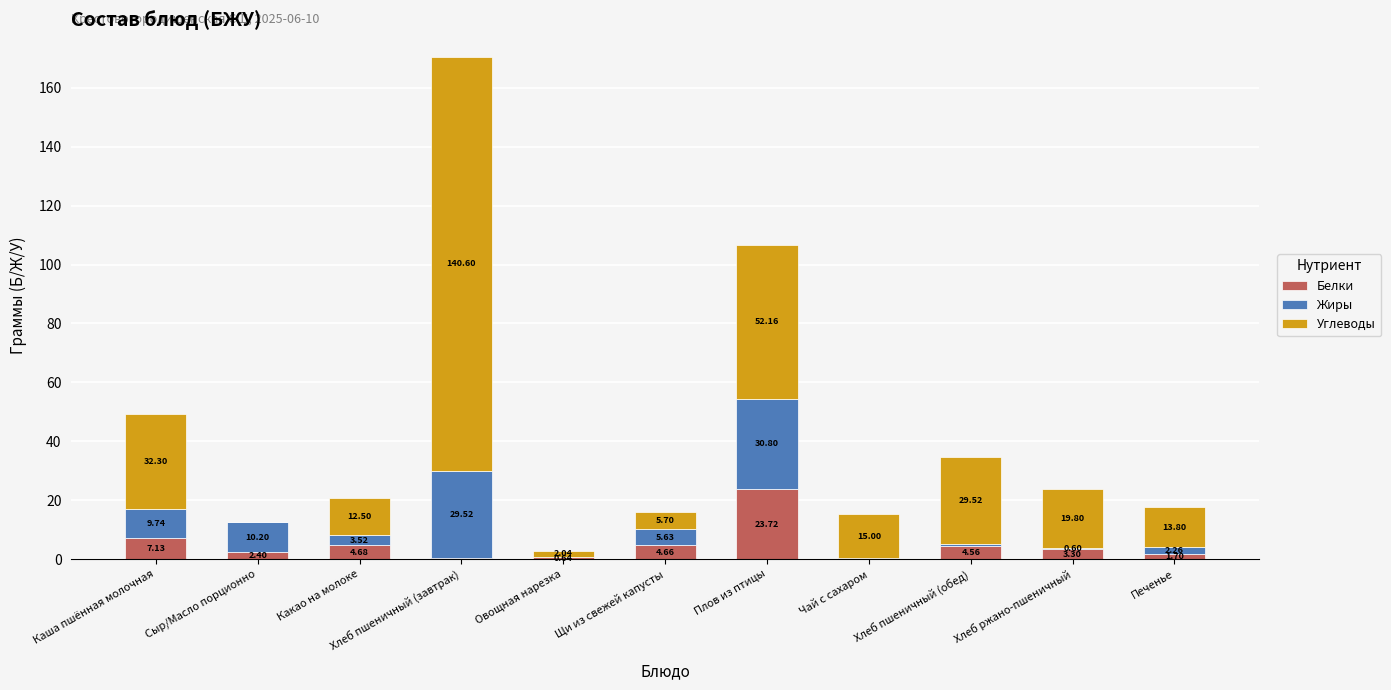

At which category is the sum across all series the highest?

Хлеб пшеничный (завтрак)